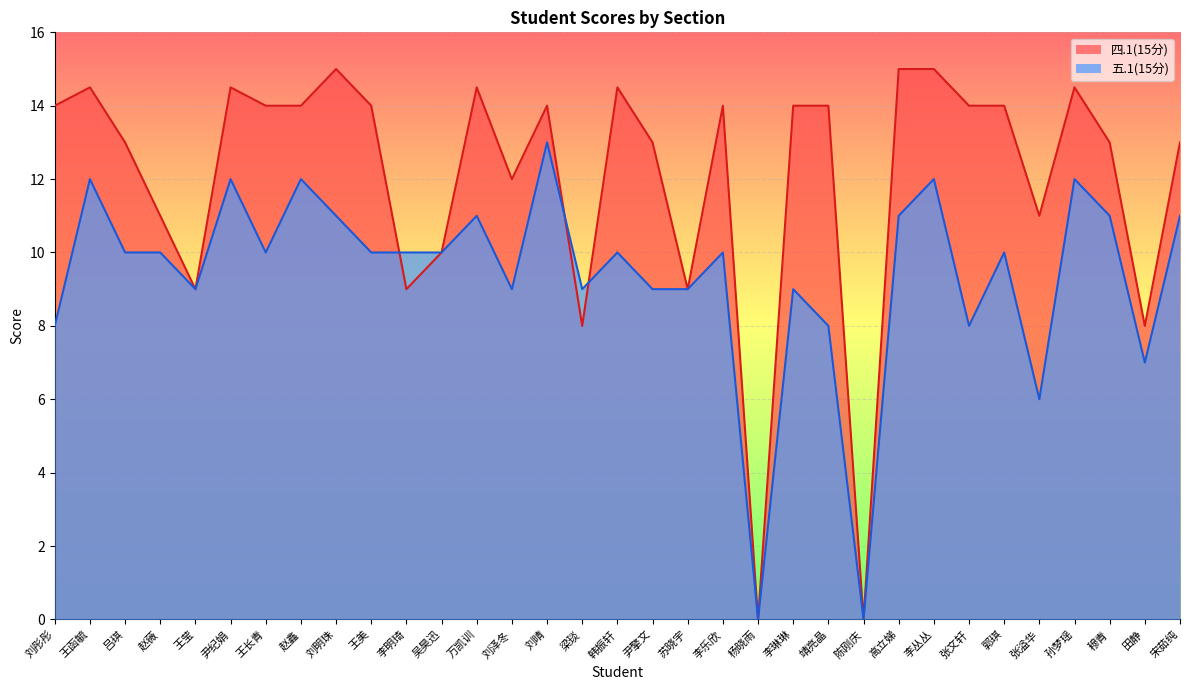

Where is the first local minimum for 四.1(15分)?

王莹